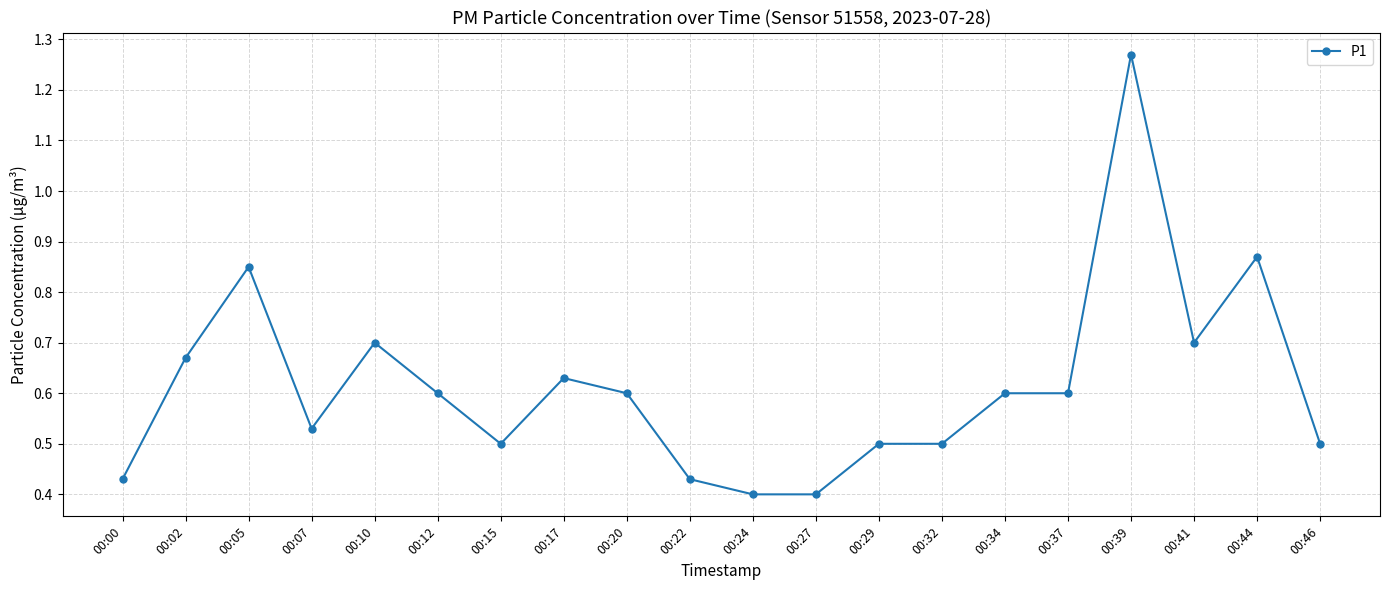

At which category does the data reach its first local peak?

00:05